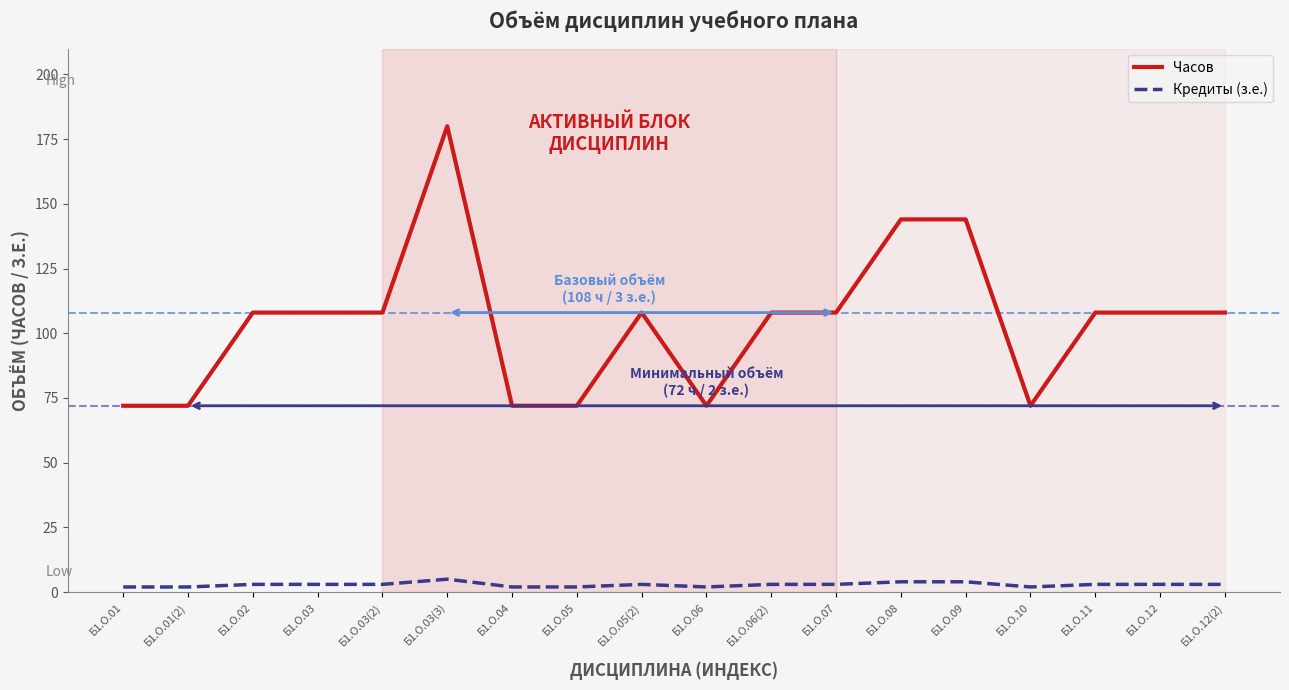

Is the value of Кредиты (з.е.) at Б1.О.05(2) greater than the value of Часов at Б1.О.01(2)?

No